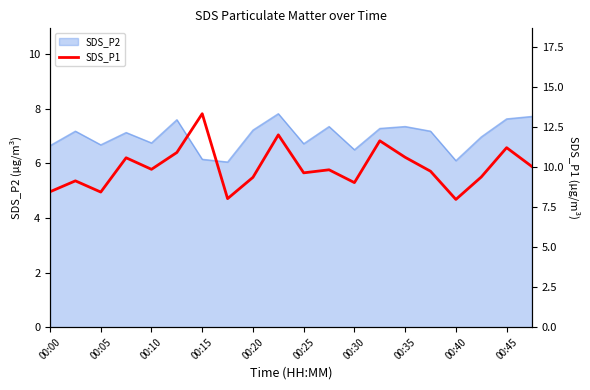

Is it true that SDS_P2 equals 7.6 at 00:45?

True